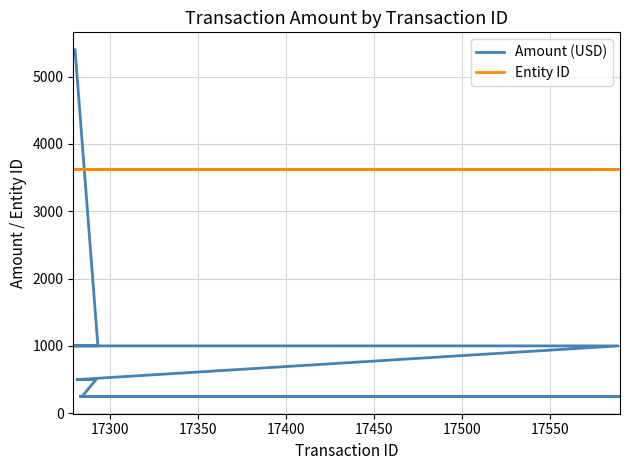

How many values in the Amount (USD) series exceed 250?

8